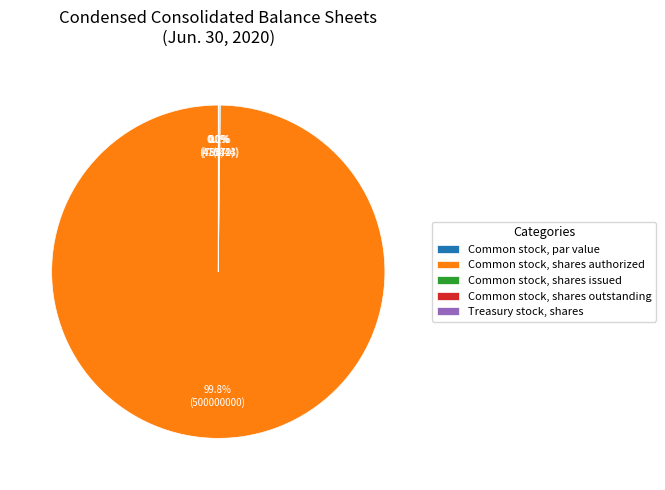

True or false: Common stock, shares issued accounts for 0% of the total.

True